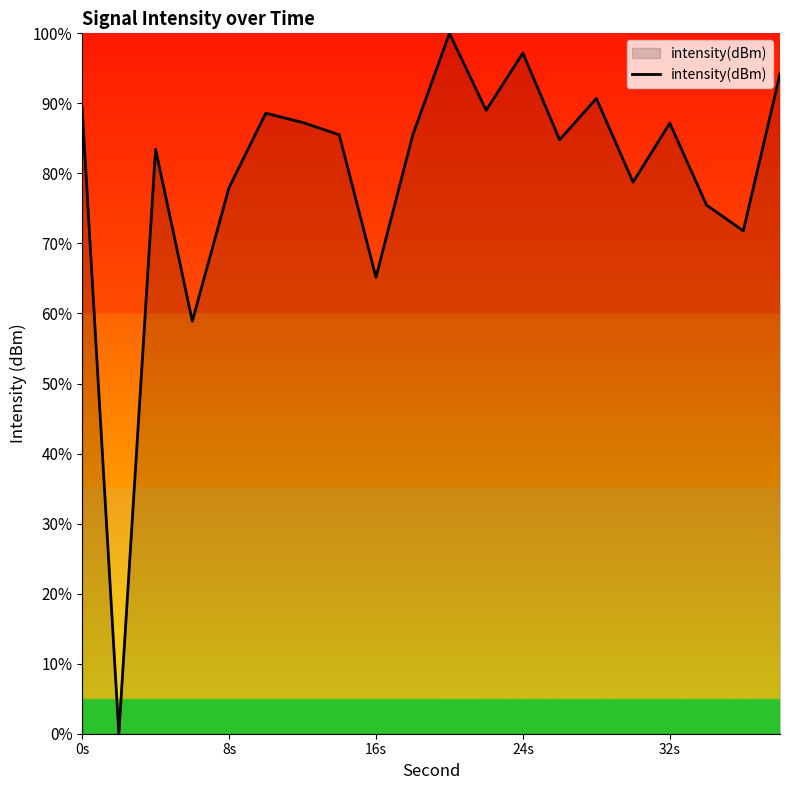

What is the maximum value shown in the chart?

100.0